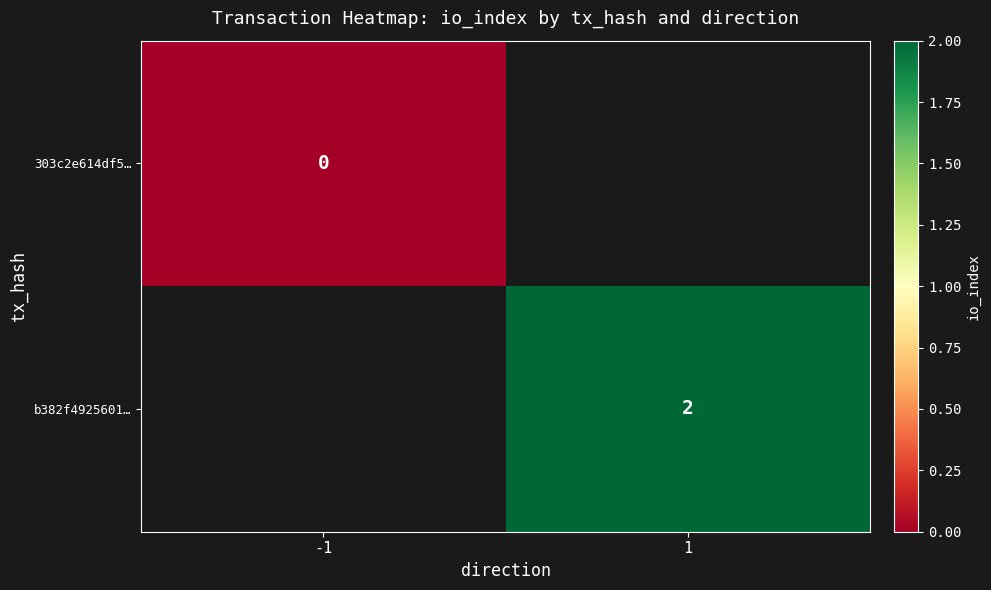

True or false: b382f4925601… has a value of 3 at 1.

False